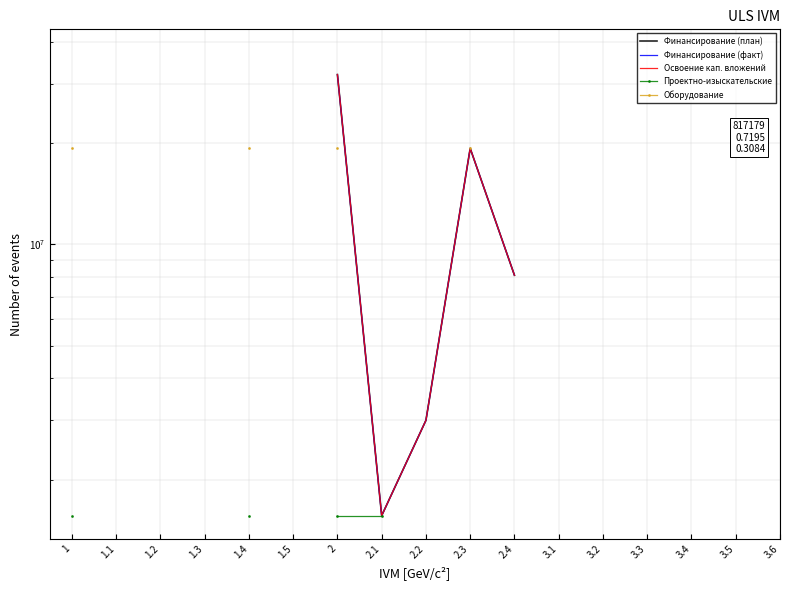

What are all the series names shown in the legend?

Финансирование (план), Финансирование (факт), Освоение кап. вложений, Проектно-изыскательские, Оборудование